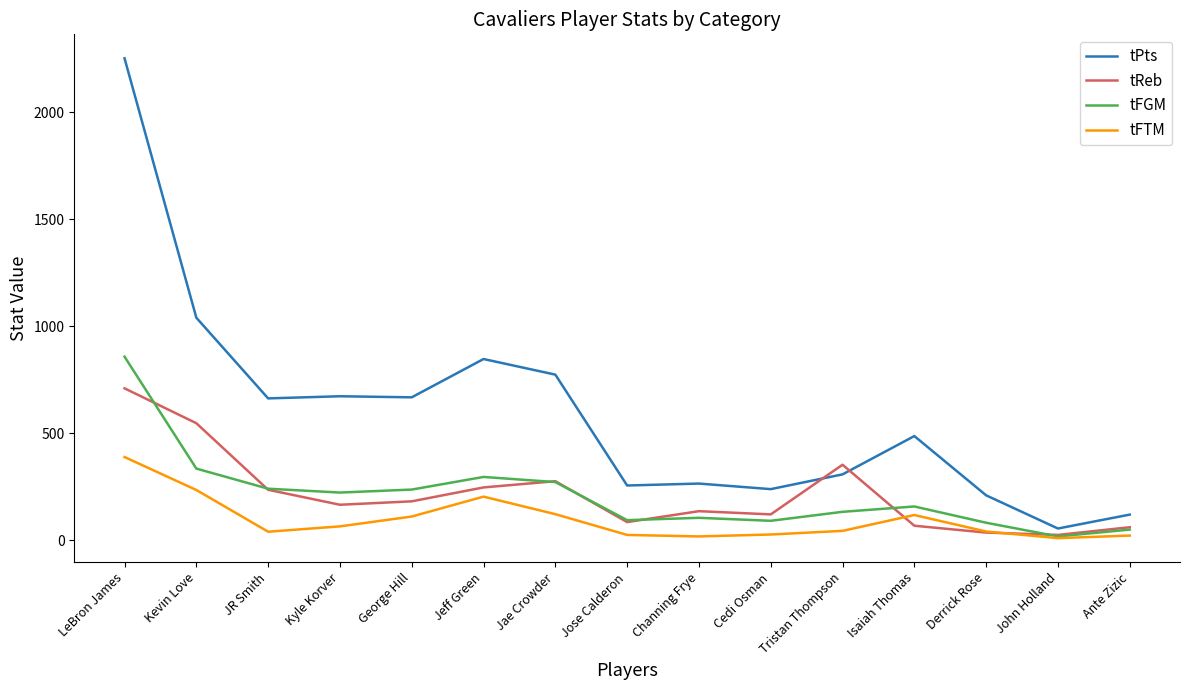

What is the sum of all tFTM values?

1456